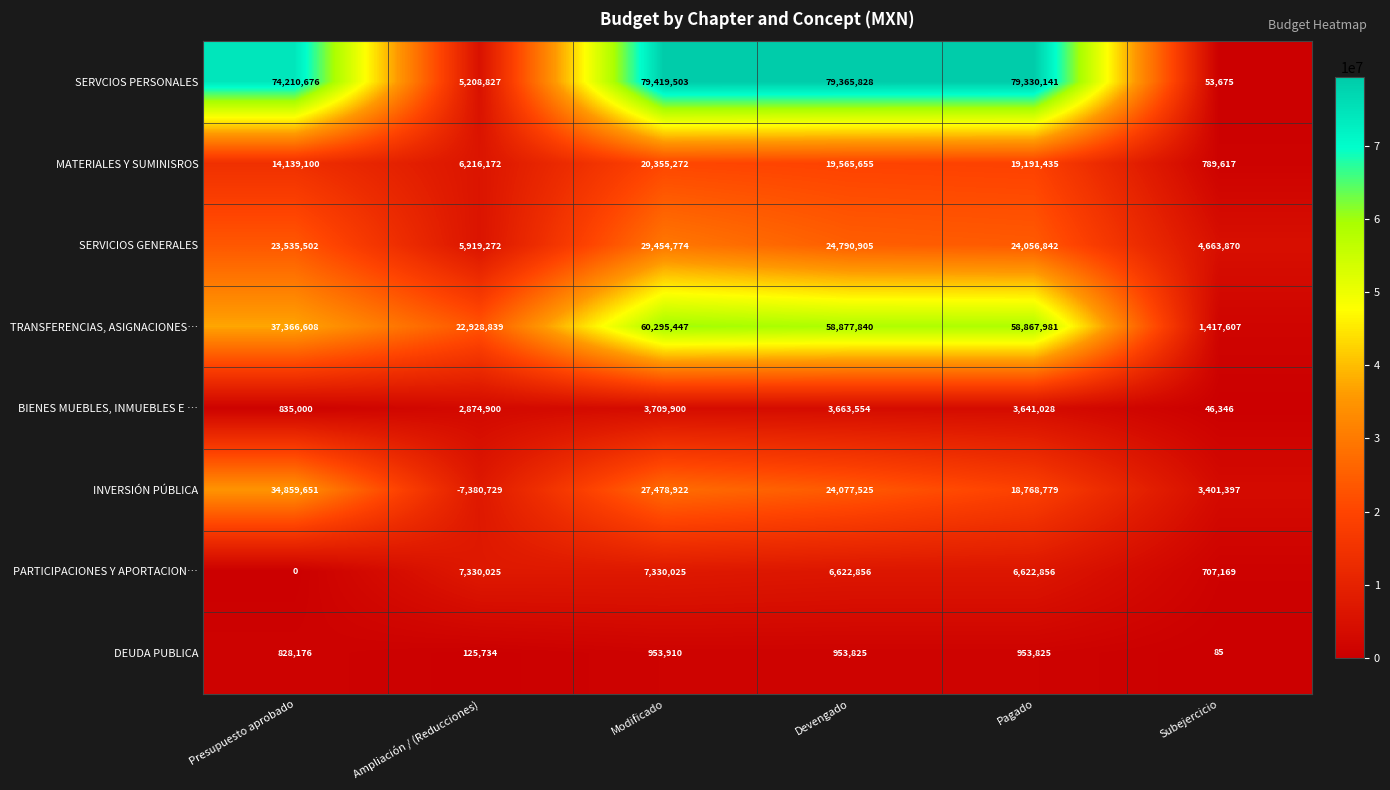

The value of DEUDA PUBLICA at Presupuesto aprobado is 828176. True or false?

True